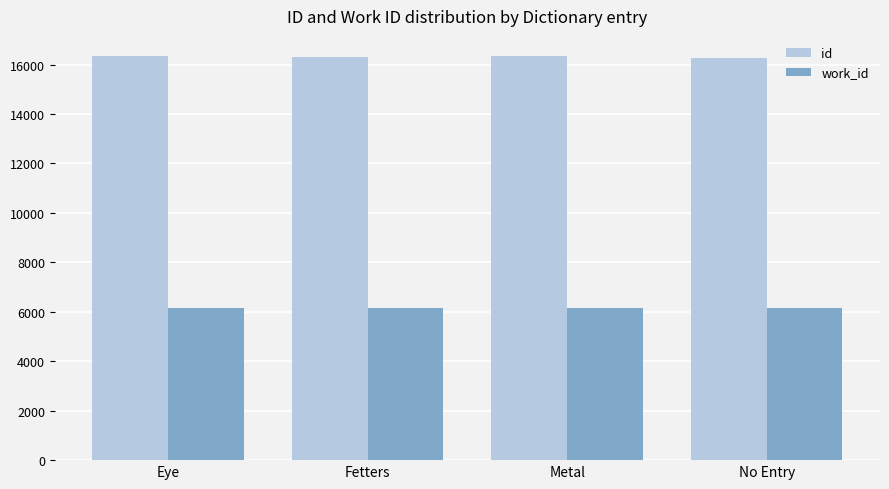

True or false: id has a value of 16281.4 at No Entry.

True